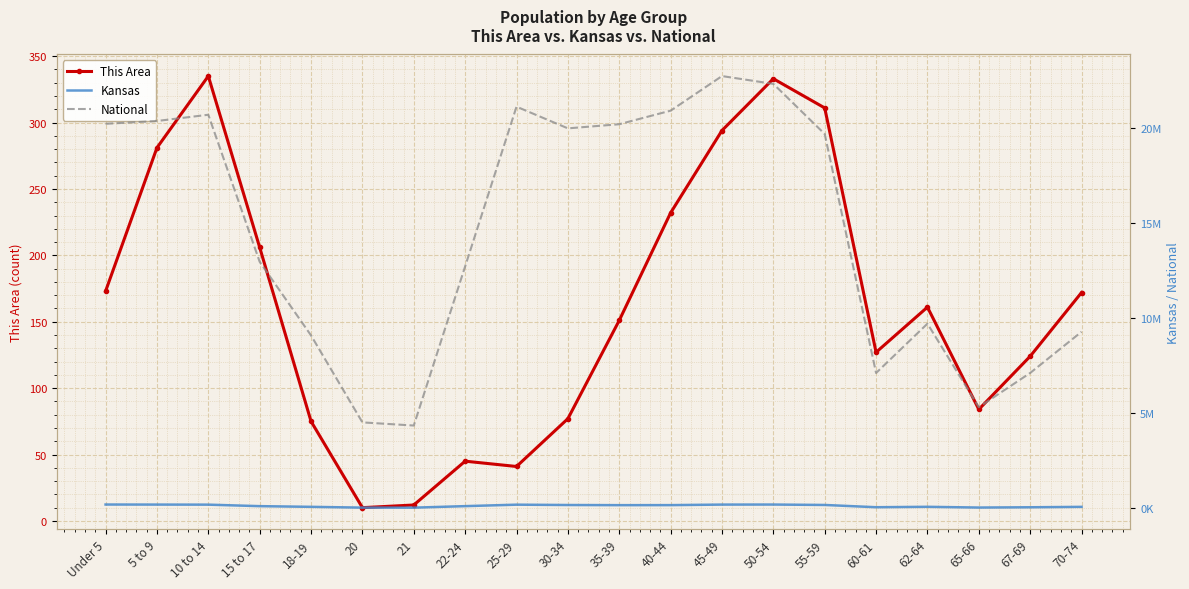

What is the label of the 14th point from the left?

50-54